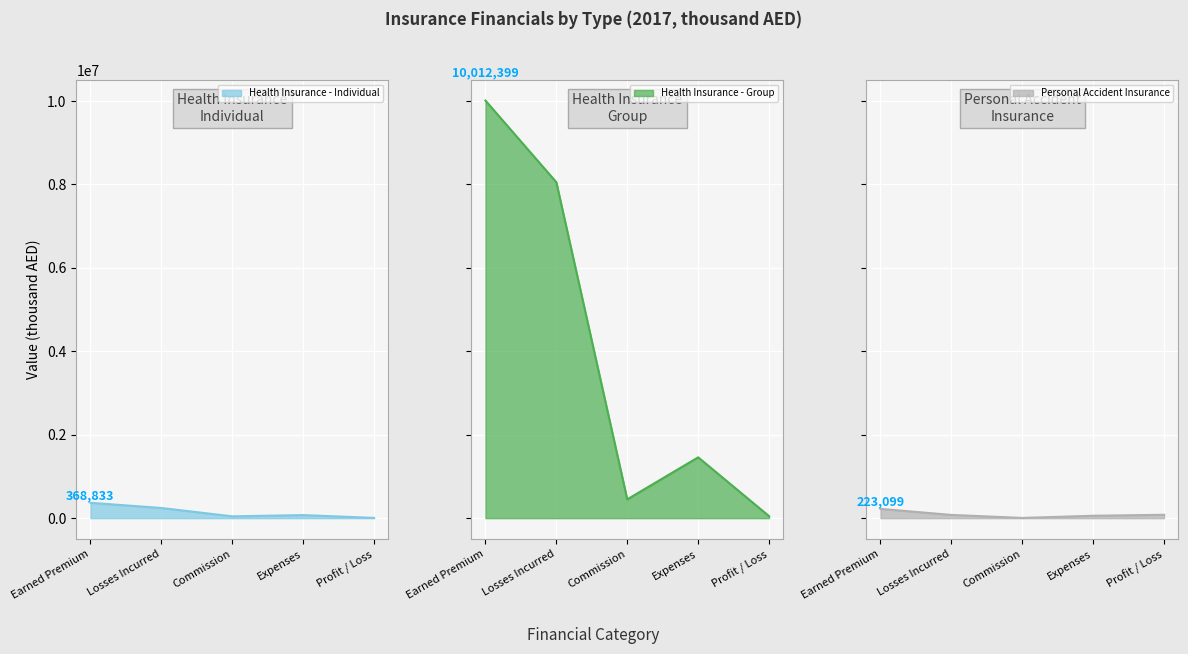

List the labels in order of Health Insurance - Group value, smallest first.

Profit / Loss, Commission, Expenses, Losses Incurred, Earned Premium